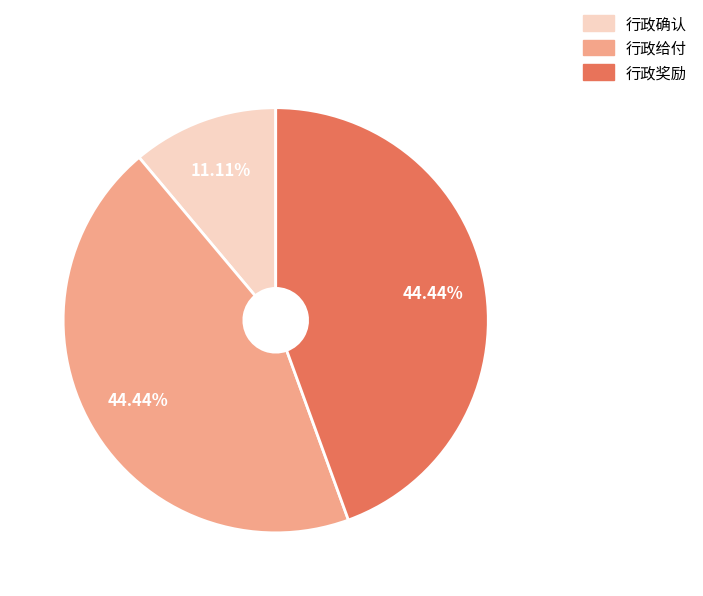

Is it true that 行政确认 is 11% of the pie?

True